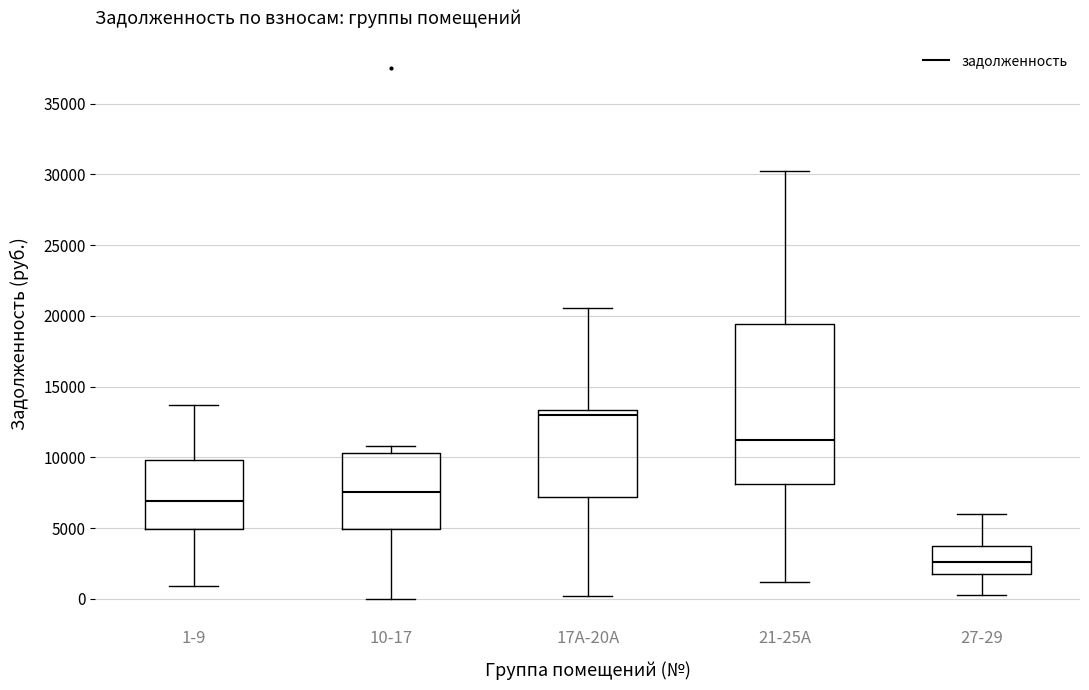

Where does the median line of the box for 1-9 sit on the y-axis? The values are not printed on the chart, so give them approximately, as read against the axis.

7000